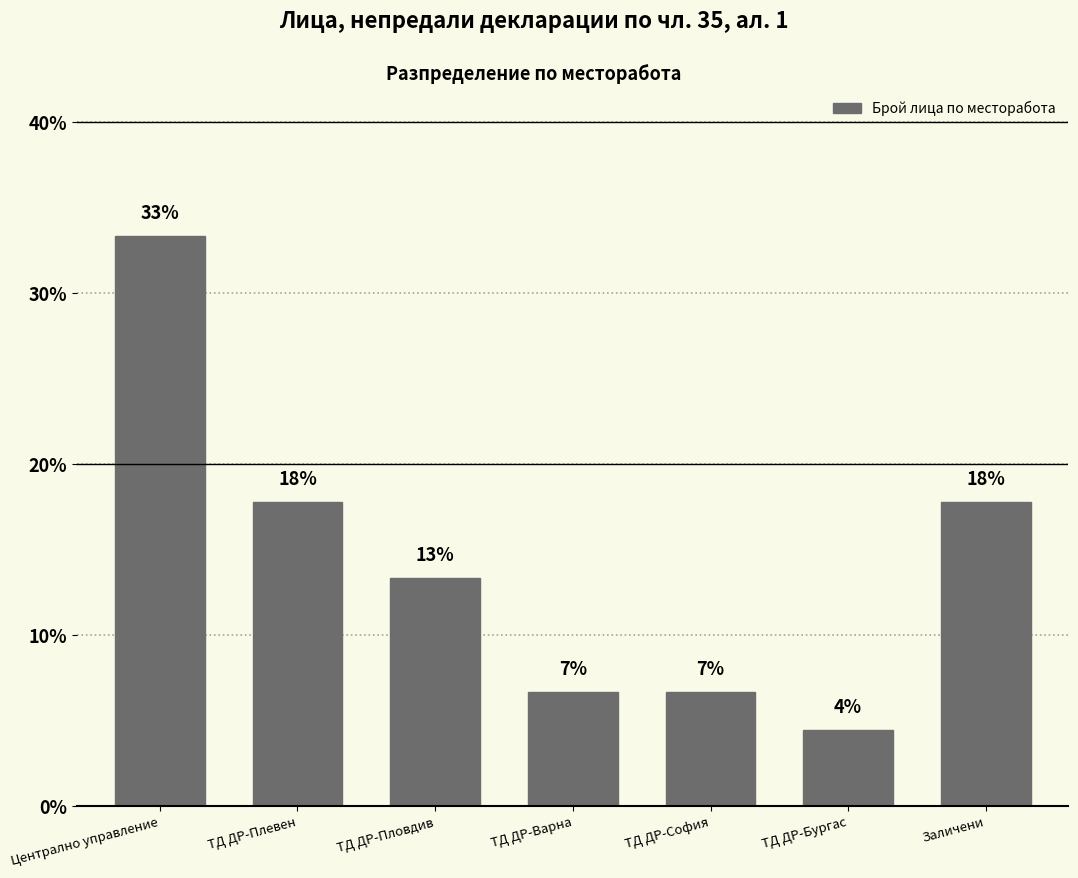

Does the chart contain any negative values?

No